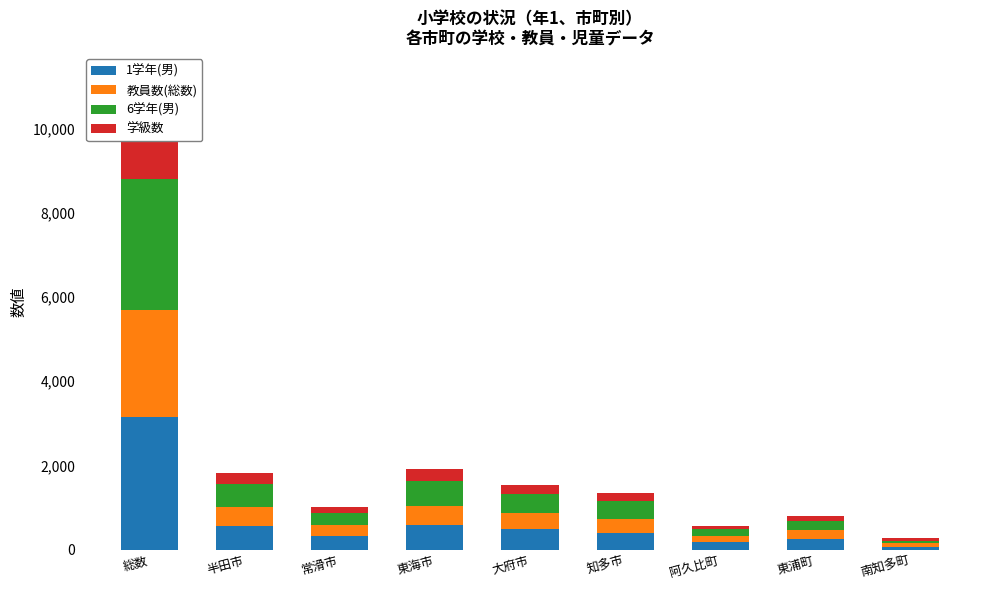

What is the difference between the maximum and second lowest values in the 6学年(男) series?

2924